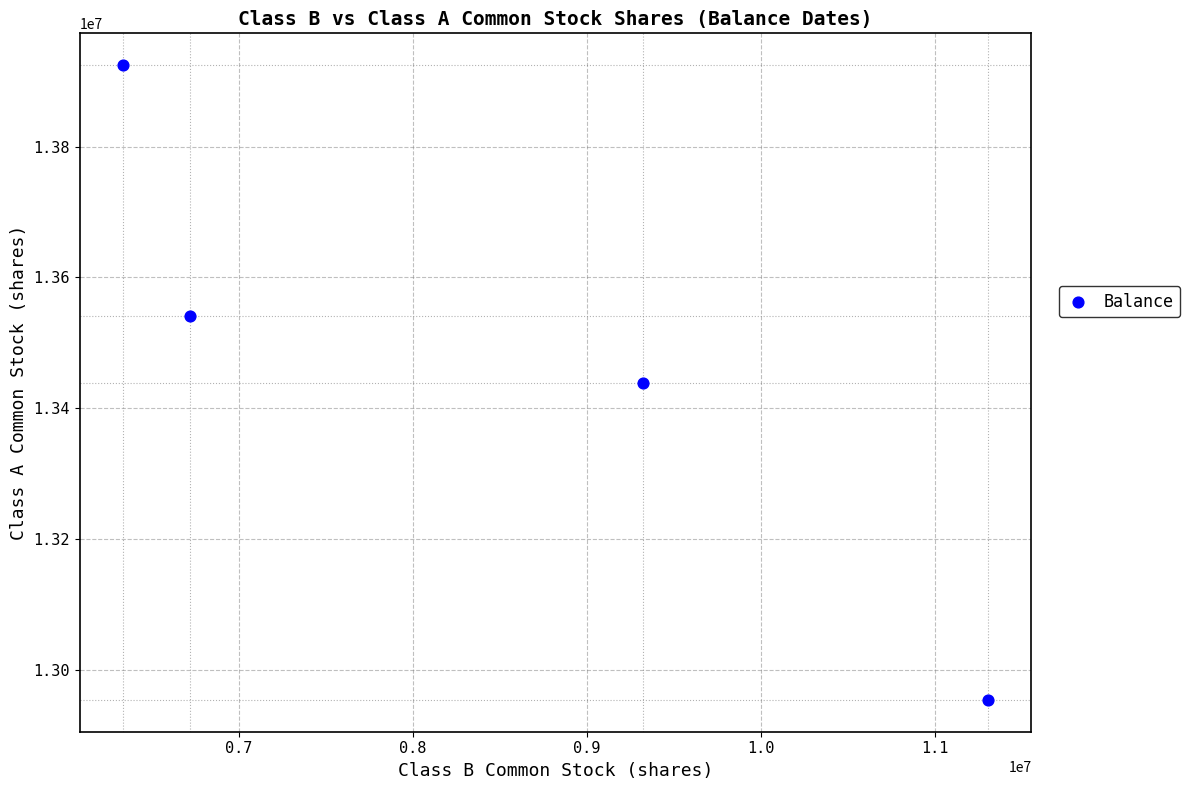

What is the range of Y values (max minus min)?

971016